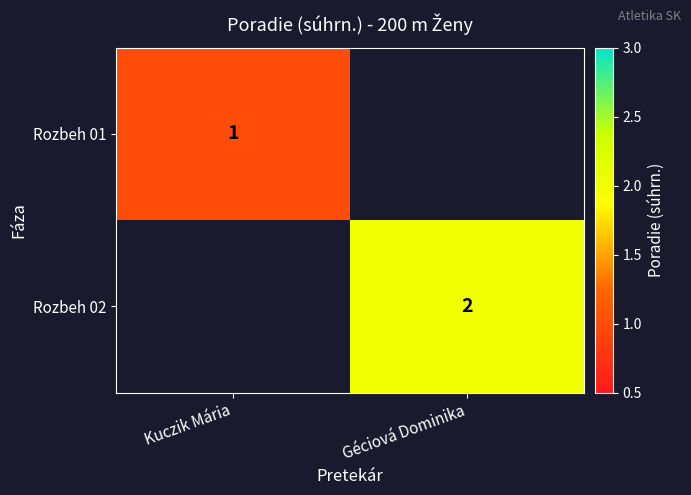

True or false: Rozbeh 01 has a value of 1 at Kuczik Mária.

True